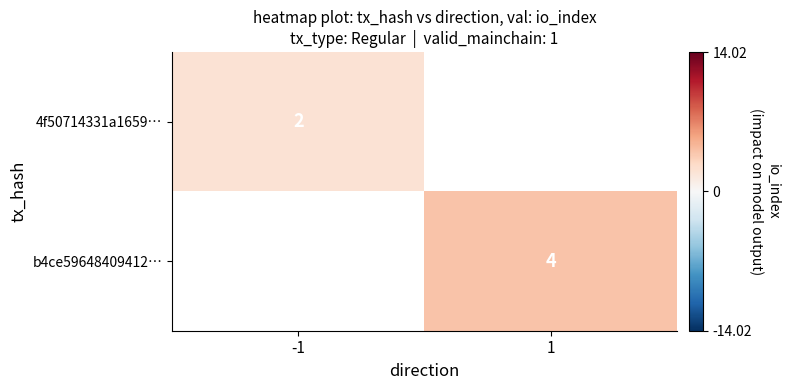

How many distinct data groups are displayed?

2